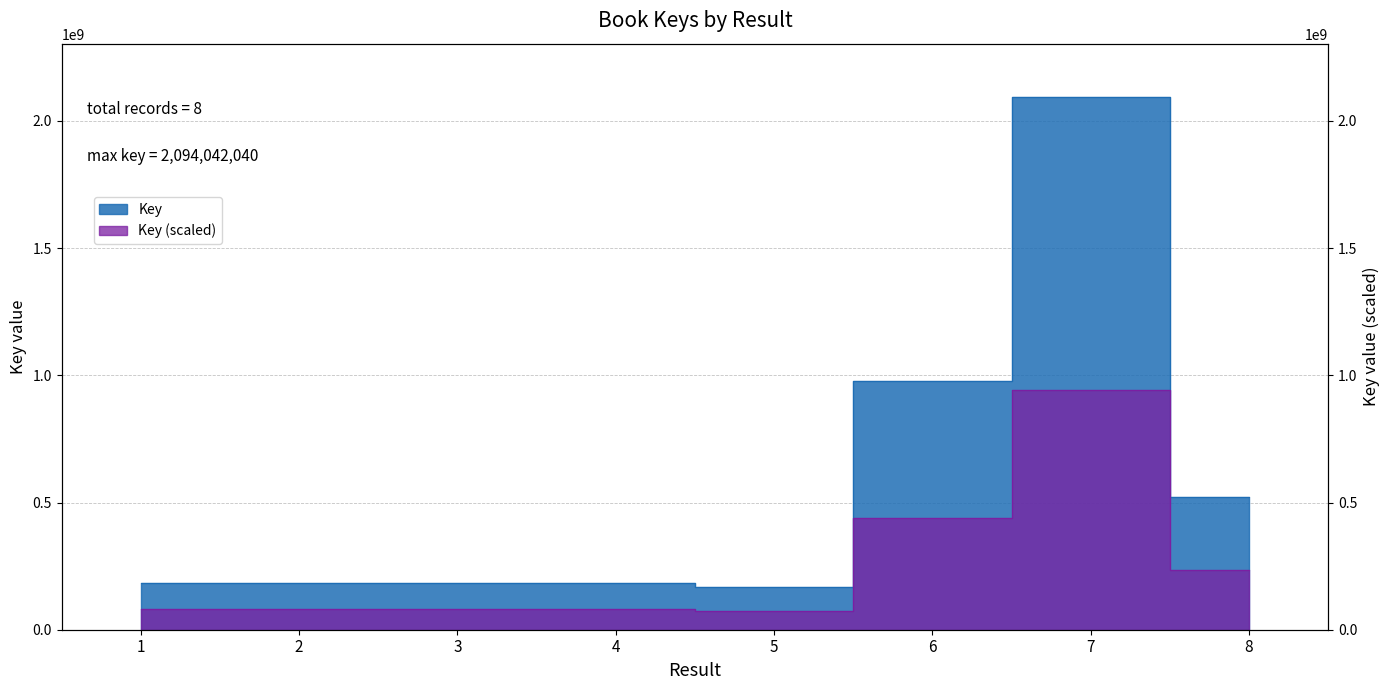

The chart shows a value of 327917322 at 1. True or false?

False